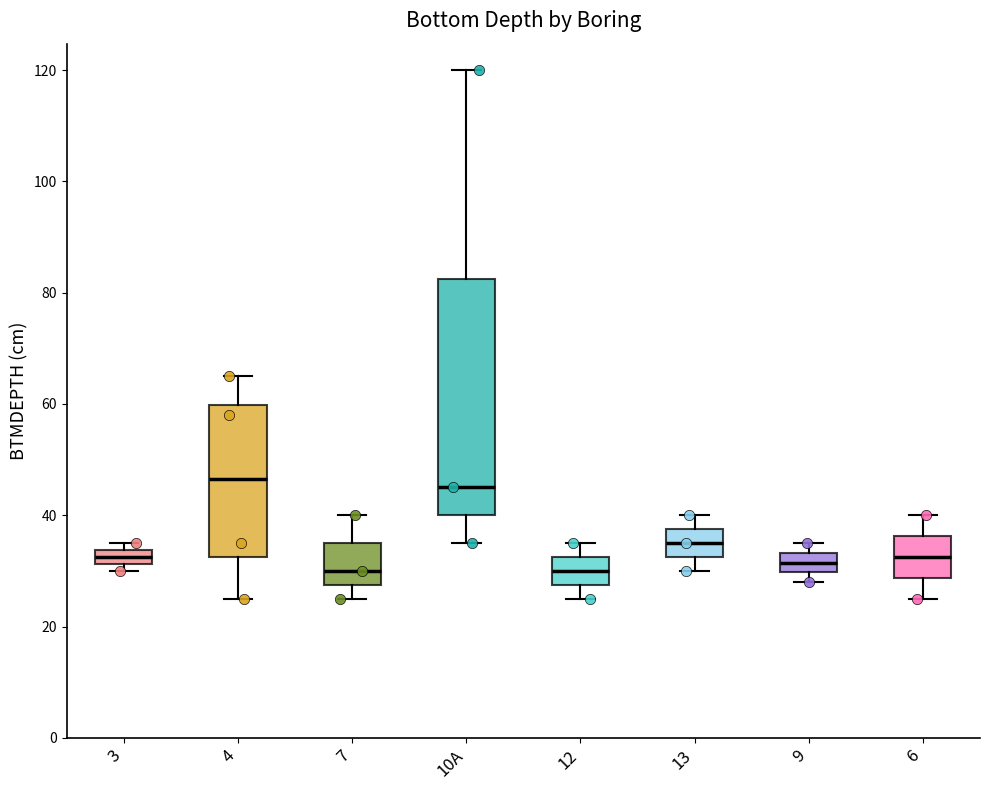

Where is the lower edge of the box for 3 on the y-axis? The values are not printed on the chart, so give them approximately, as read against the axis.

32